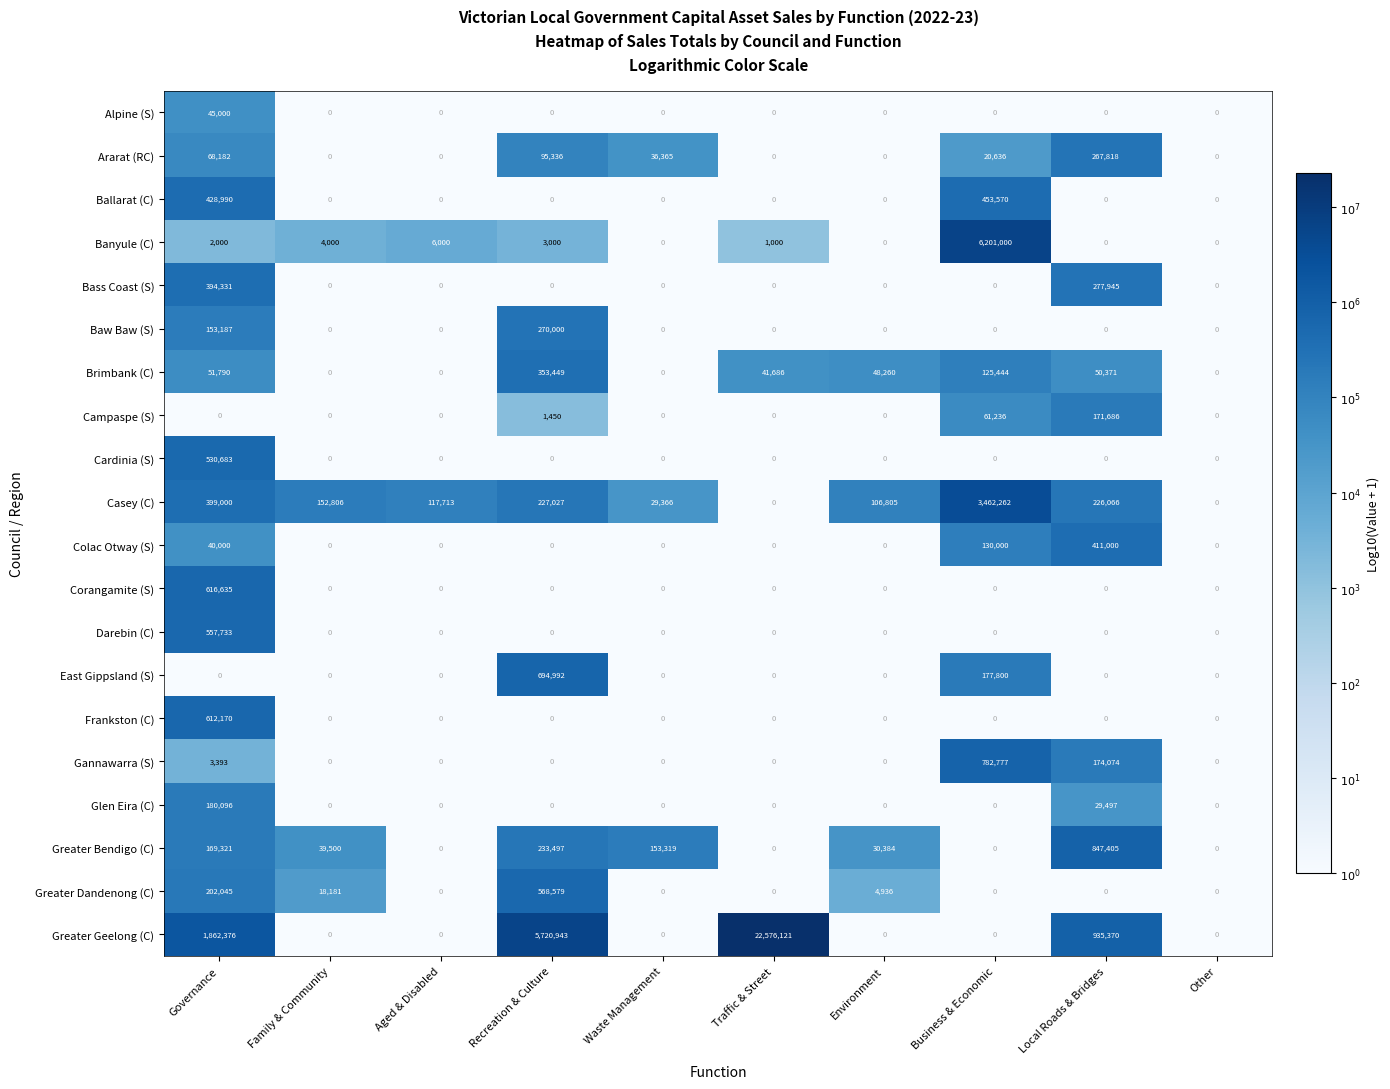

What is the maximum value shown in the chart?

22576121